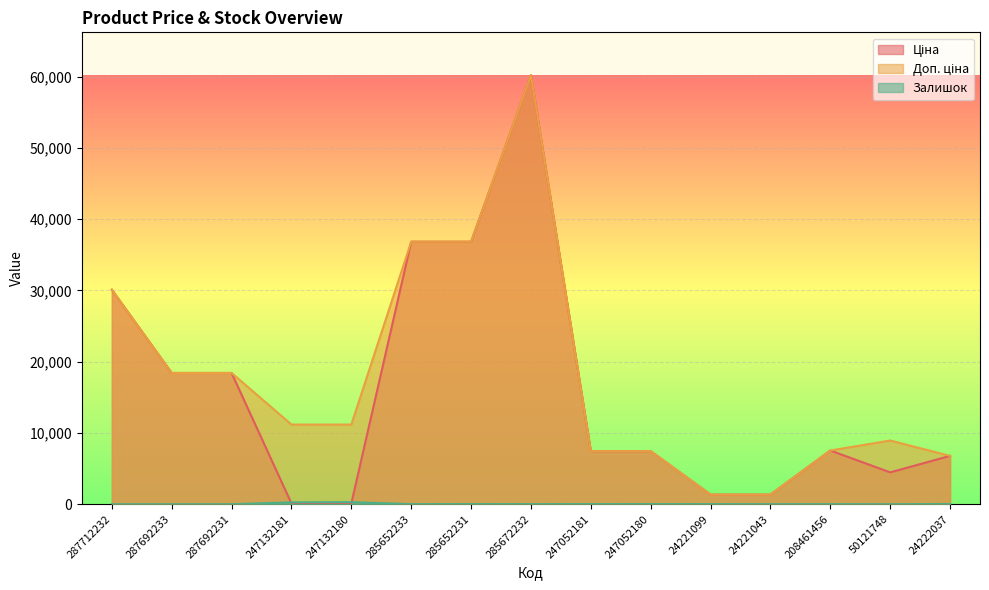

True or false: Доп. ціна and Ціна cross at least once.

False